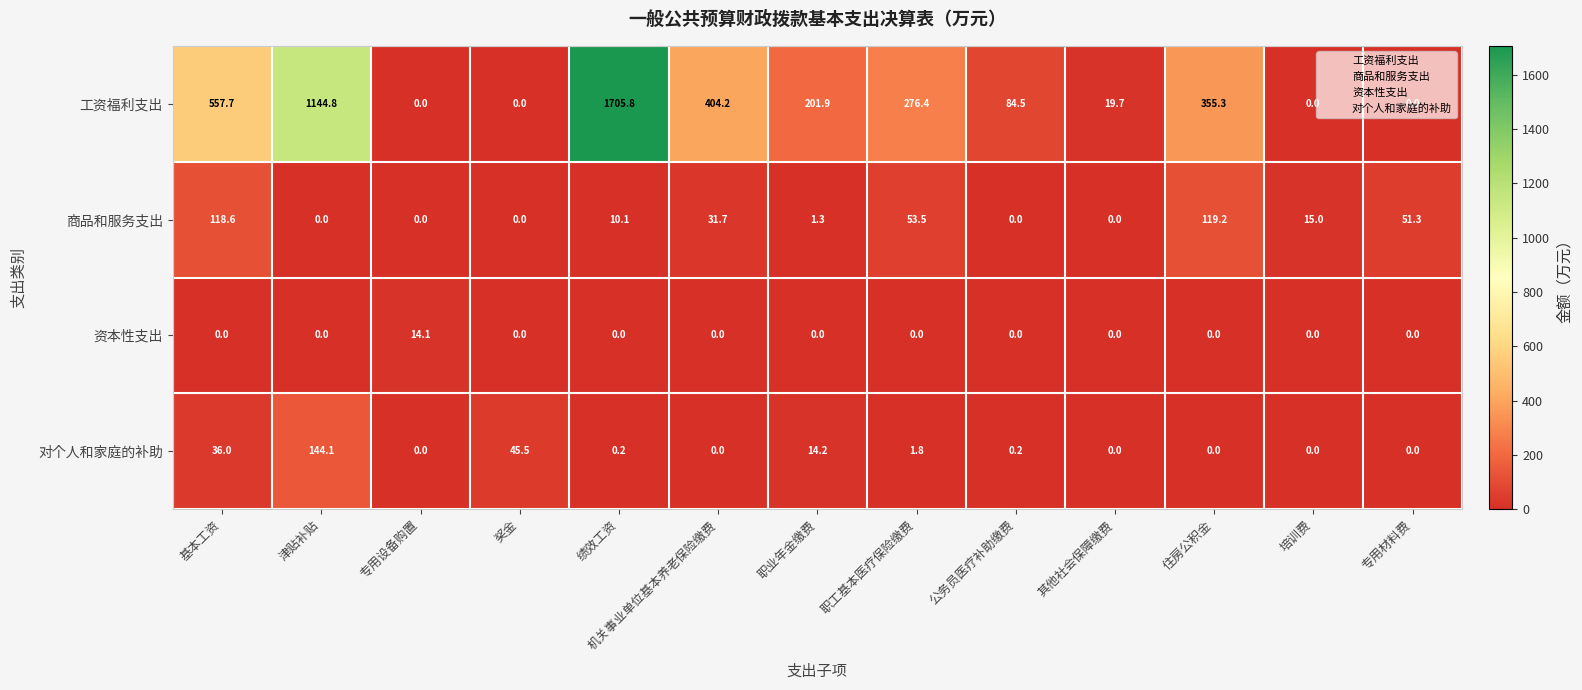

What is the average value of the 资本性支出 series?

1.1